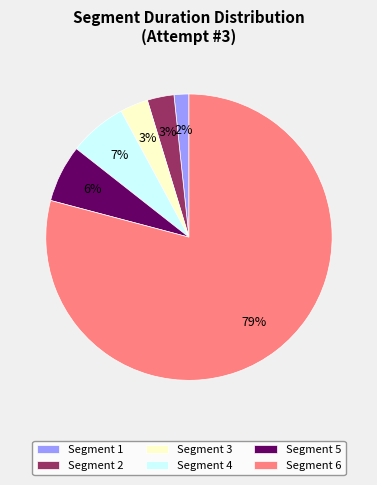

To the nearest percent, what percentage of the pie is Segment 3?

3%